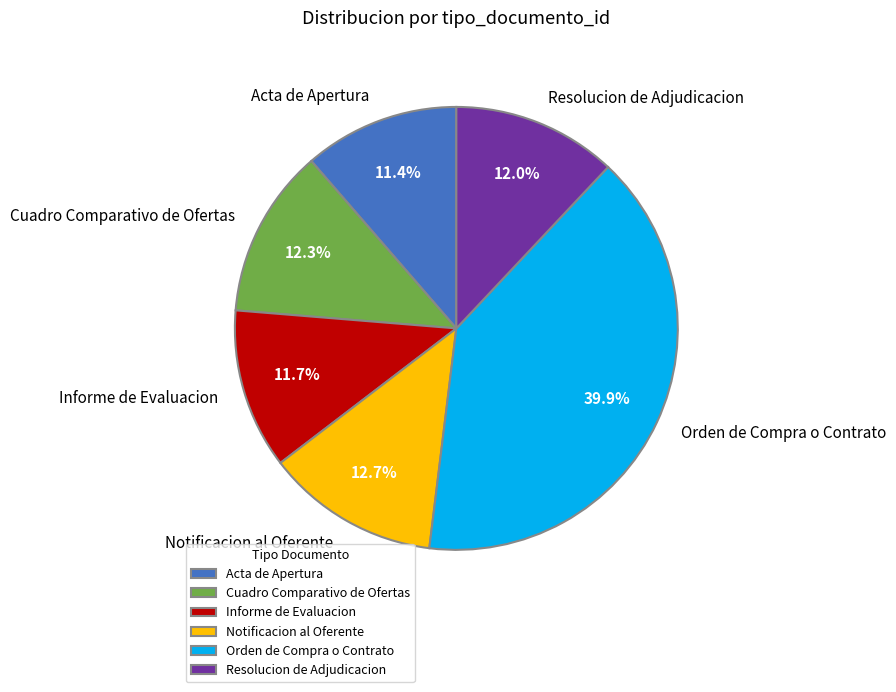

What is the ratio of the value at Notificacion al Oferente to the value at Informe de Evaluacion?

1.1